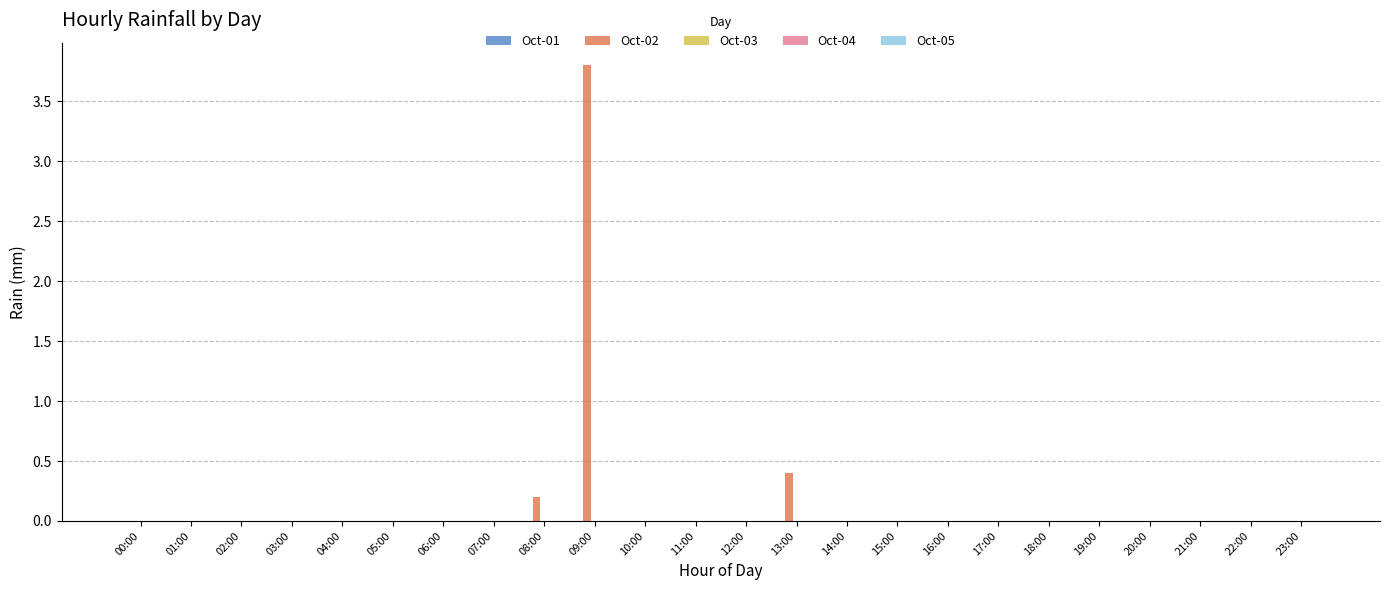

What is the change in value from 09:00 to 20:00?

-3.8